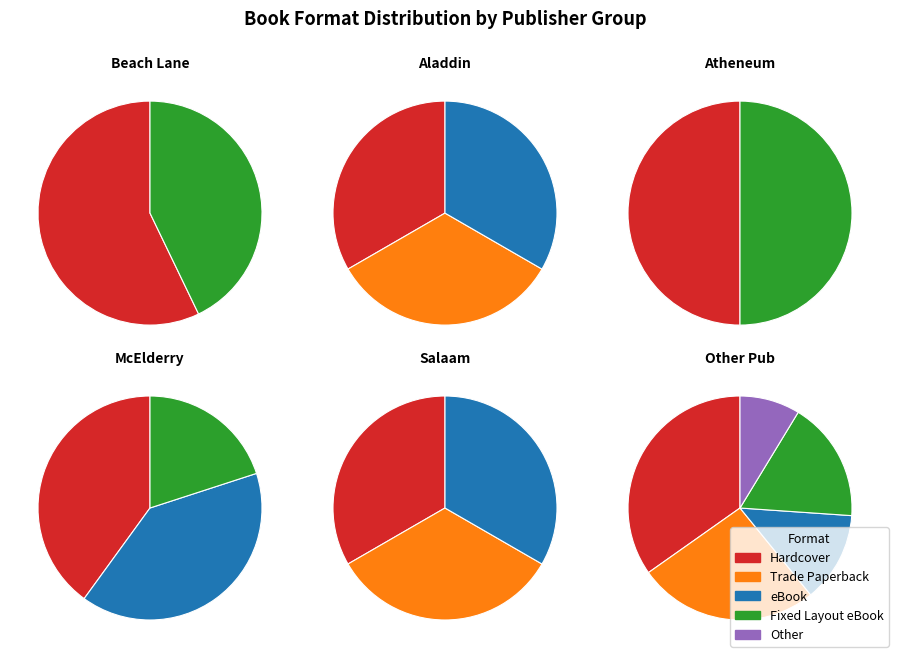

What is the largest slice in the pie chart?

Hardcover